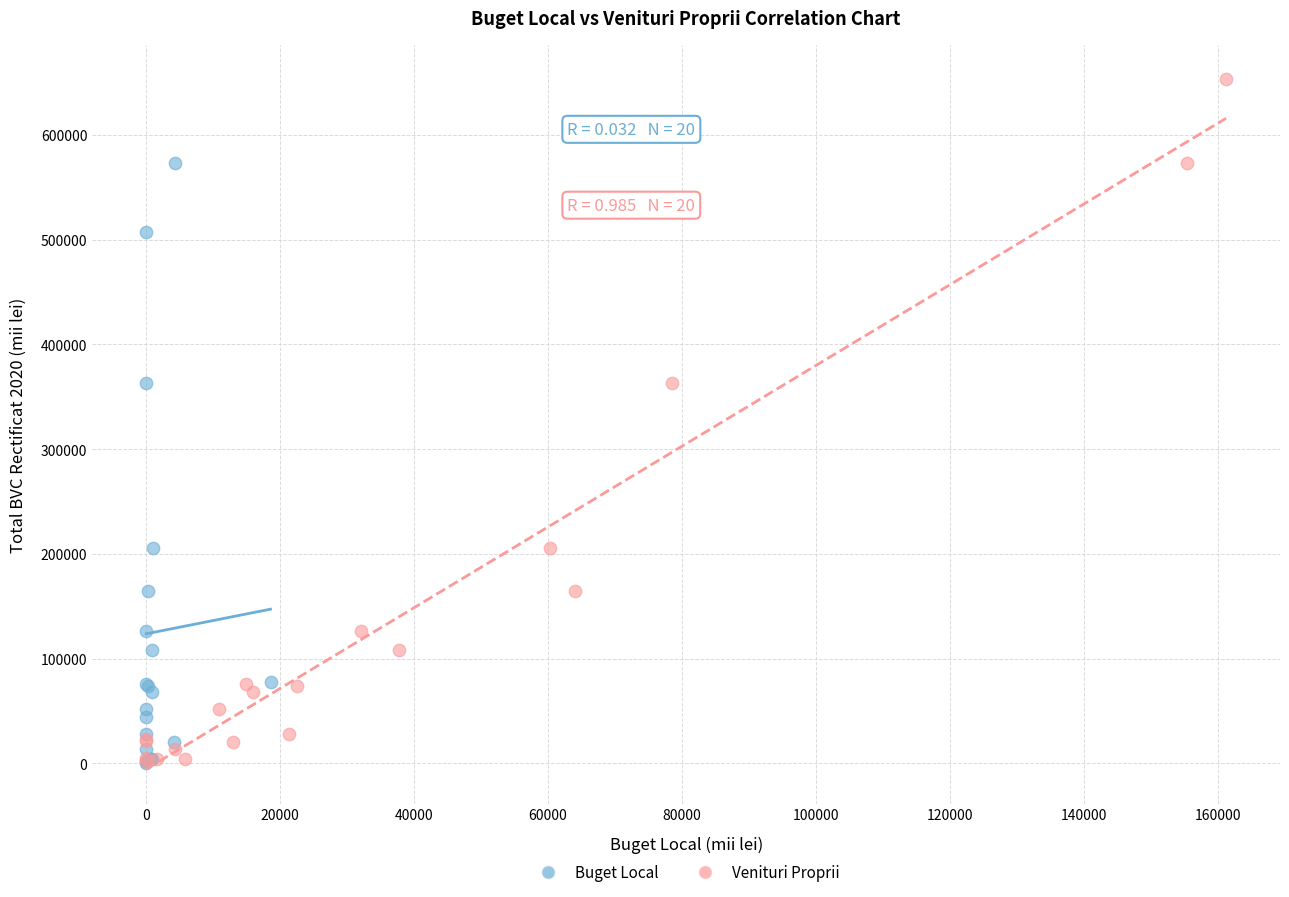

Which series reaches the maximum Y coordinate?

Venituri Proprii